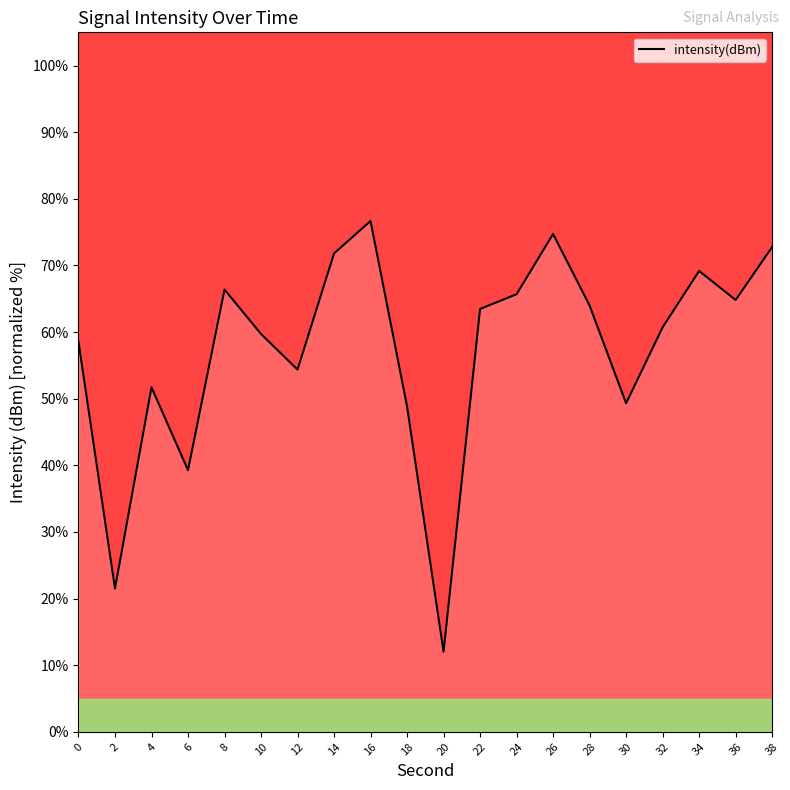

Reading right to left, transcribe all the data shown in this chart.

72.8	64.8	69.2	60.7	49.3	64.0	74.7	65.7	63.5	12.0	48.8	76.7	71.8	54.4	59.7	66.4	39.3	51.7	21.5	58.6